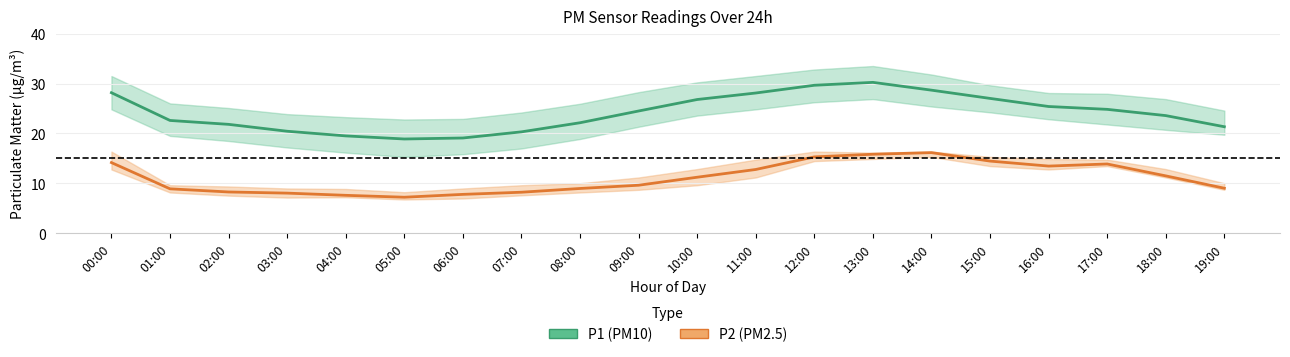

What is the difference between the second highest and minimum values in the P1 (PM10) series?

10.8